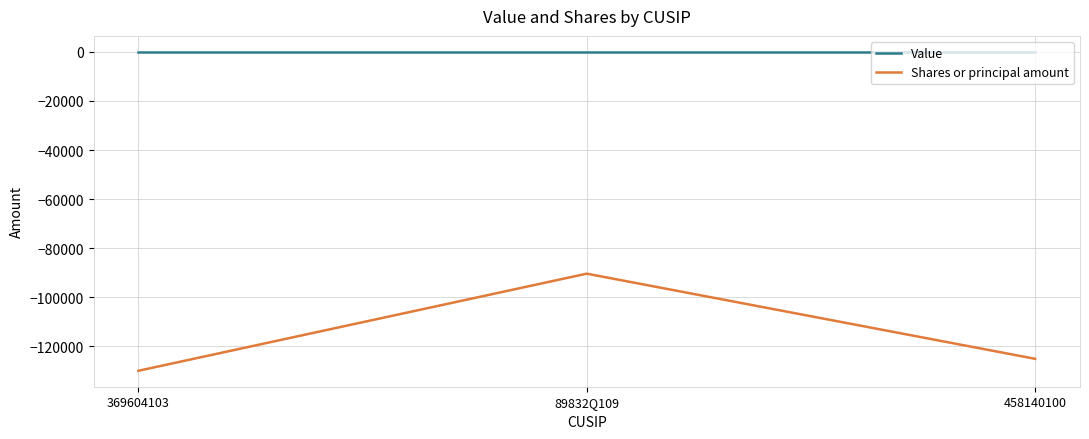

Reading left to right, transcribe all the data shown in this chart.

Value: 369604103=0	89832Q109=0	458140100=0
Shares or principal amount: 369604103=-129940	89832Q109=-90380	458140100=-125070